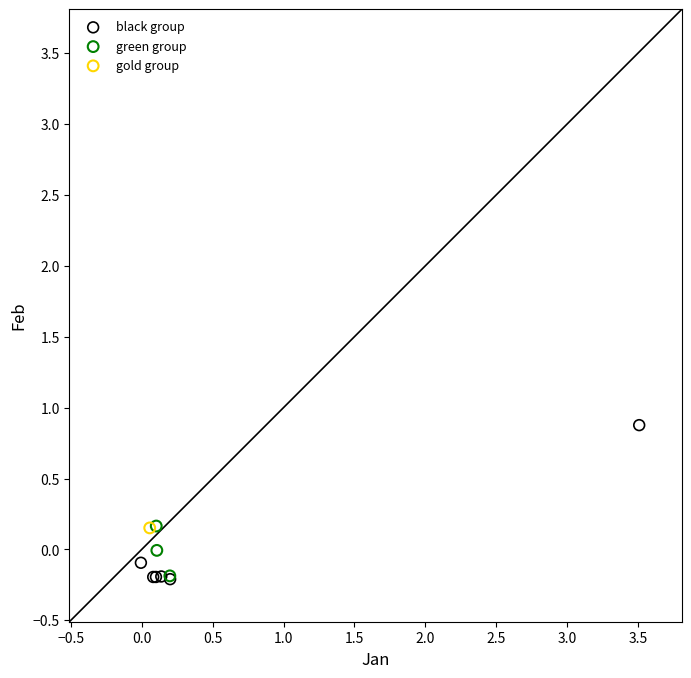

Which series reaches the maximum Y coordinate?

black group